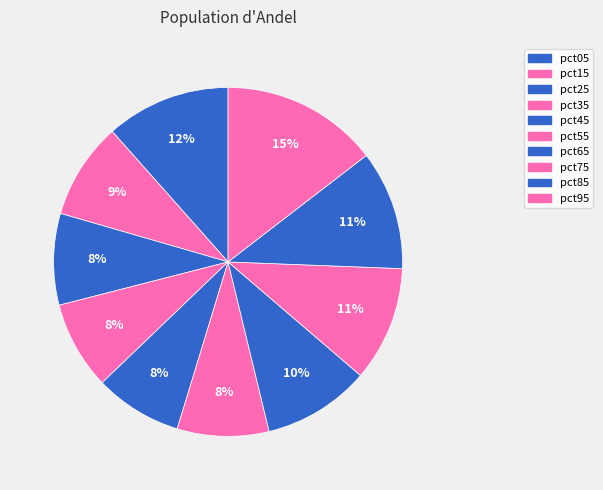

Rank the categories by value from highest to lowest.

pct95, pct05, pct85, pct75, pct65, pct15, pct55, pct25, pct35, pct45